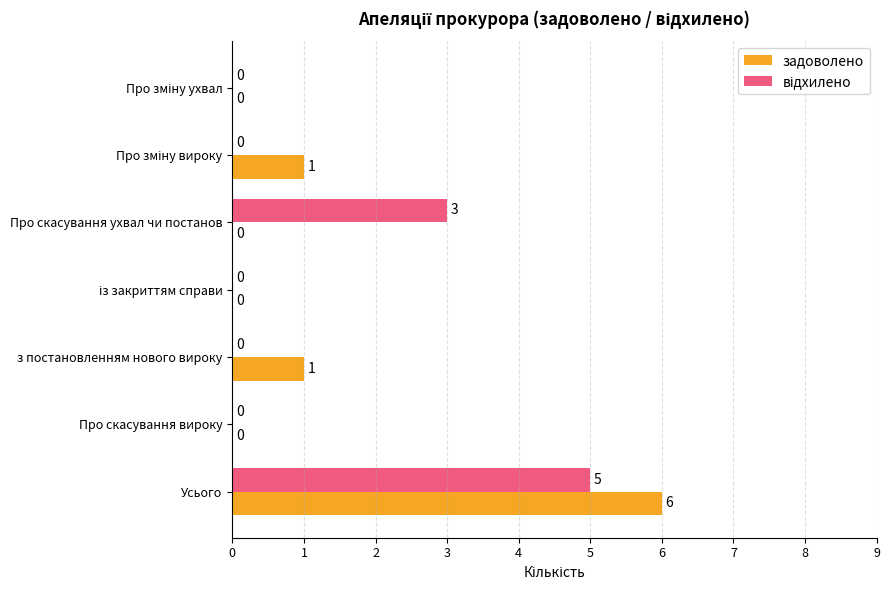

Which series has the largest range (max minus min)?

задоволено